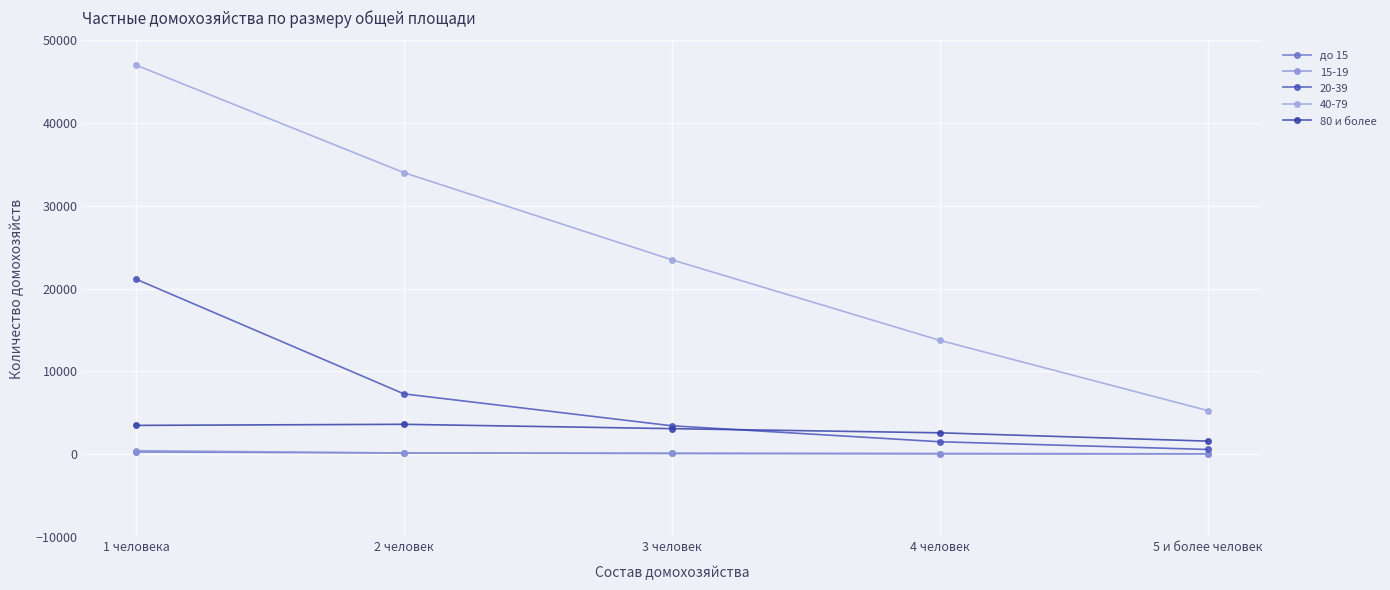

Rank the categories by 80 и более value from highest to lowest.

2 человек, 1 человека, 3 человек, 4 человек, 5 и более человек